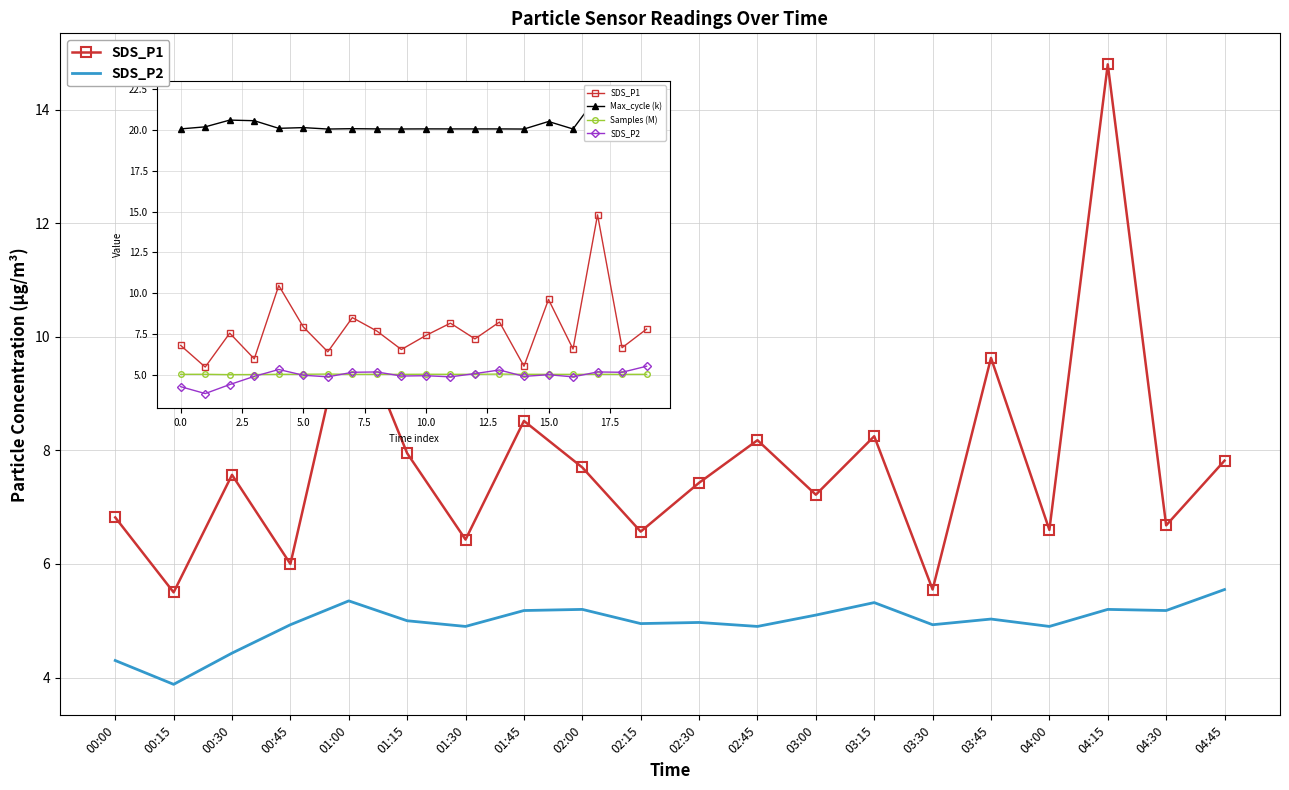

True or false: SDS_P1 and SDS_P2 cross at least once.

False